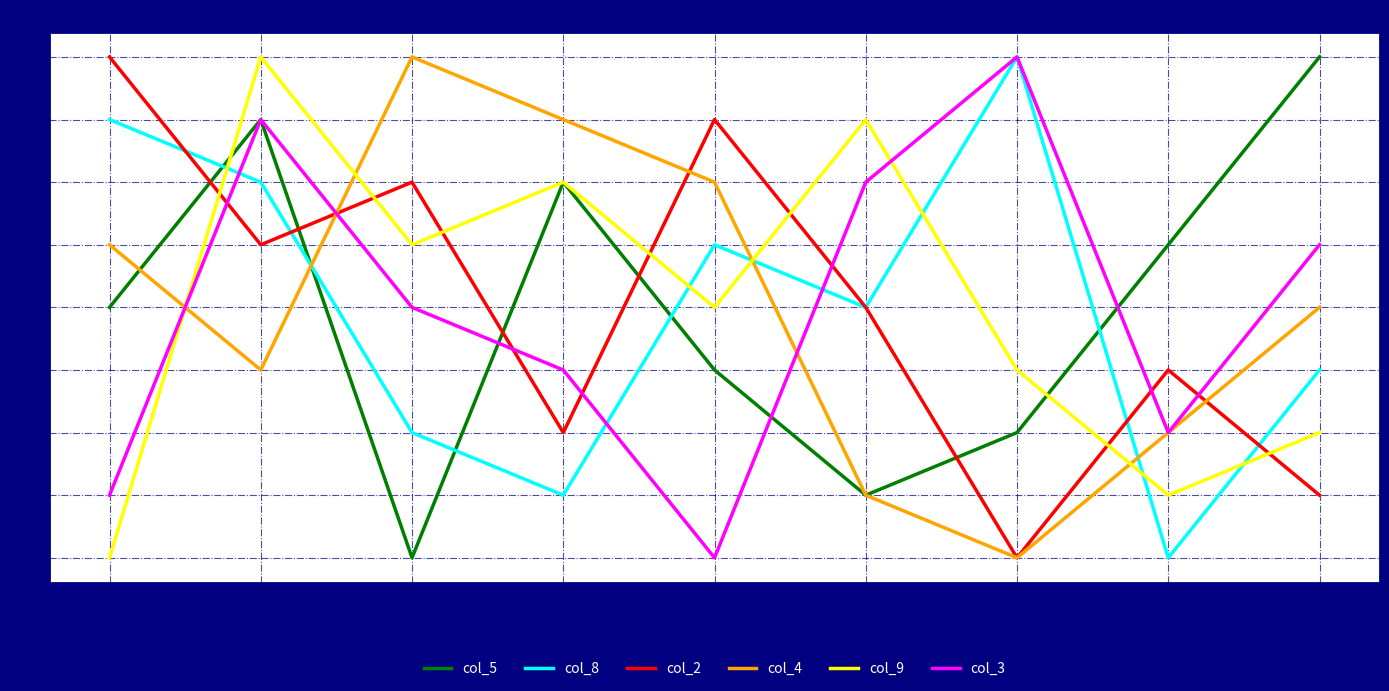

Where is the first local maximum for col_9?

2